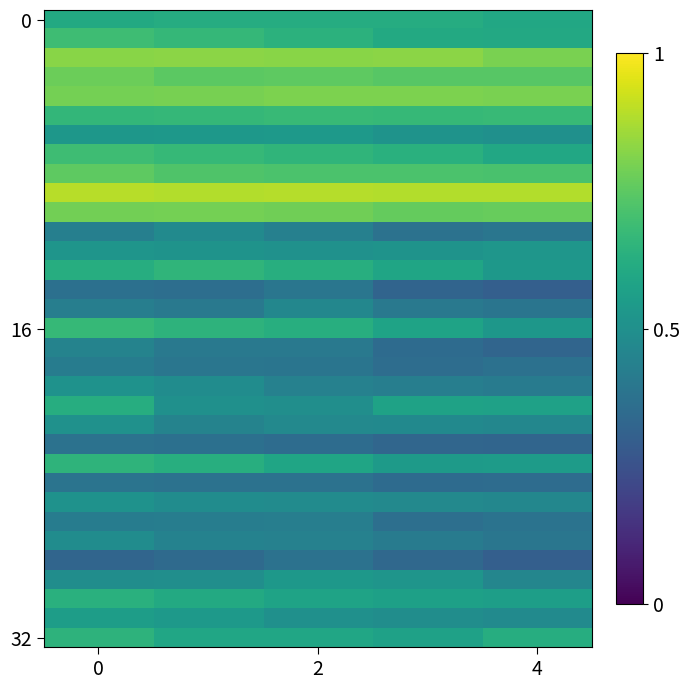

What is the maximum value shown in the chart?

0.9